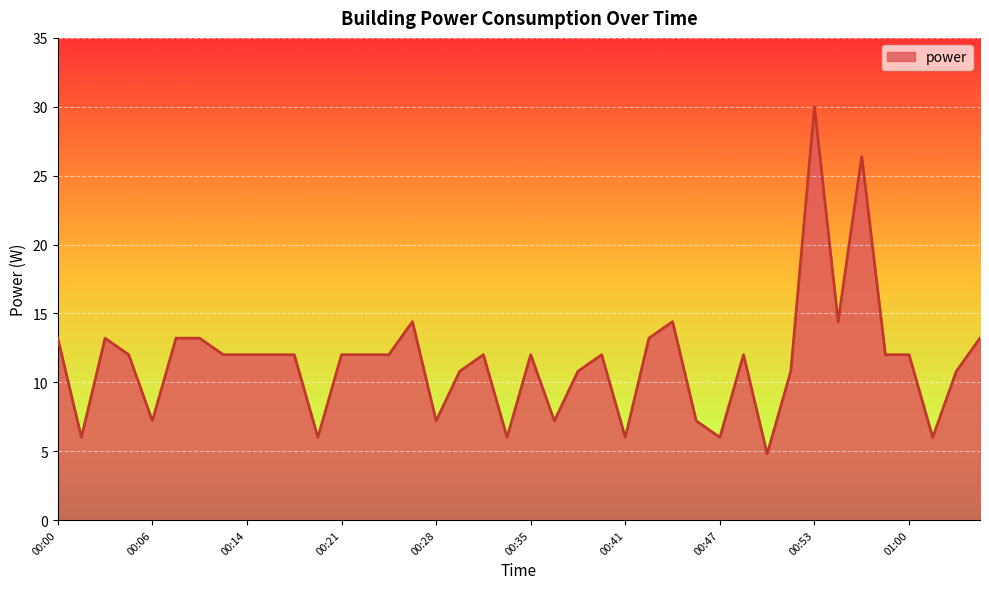

What is the smallest value displayed?

4.8